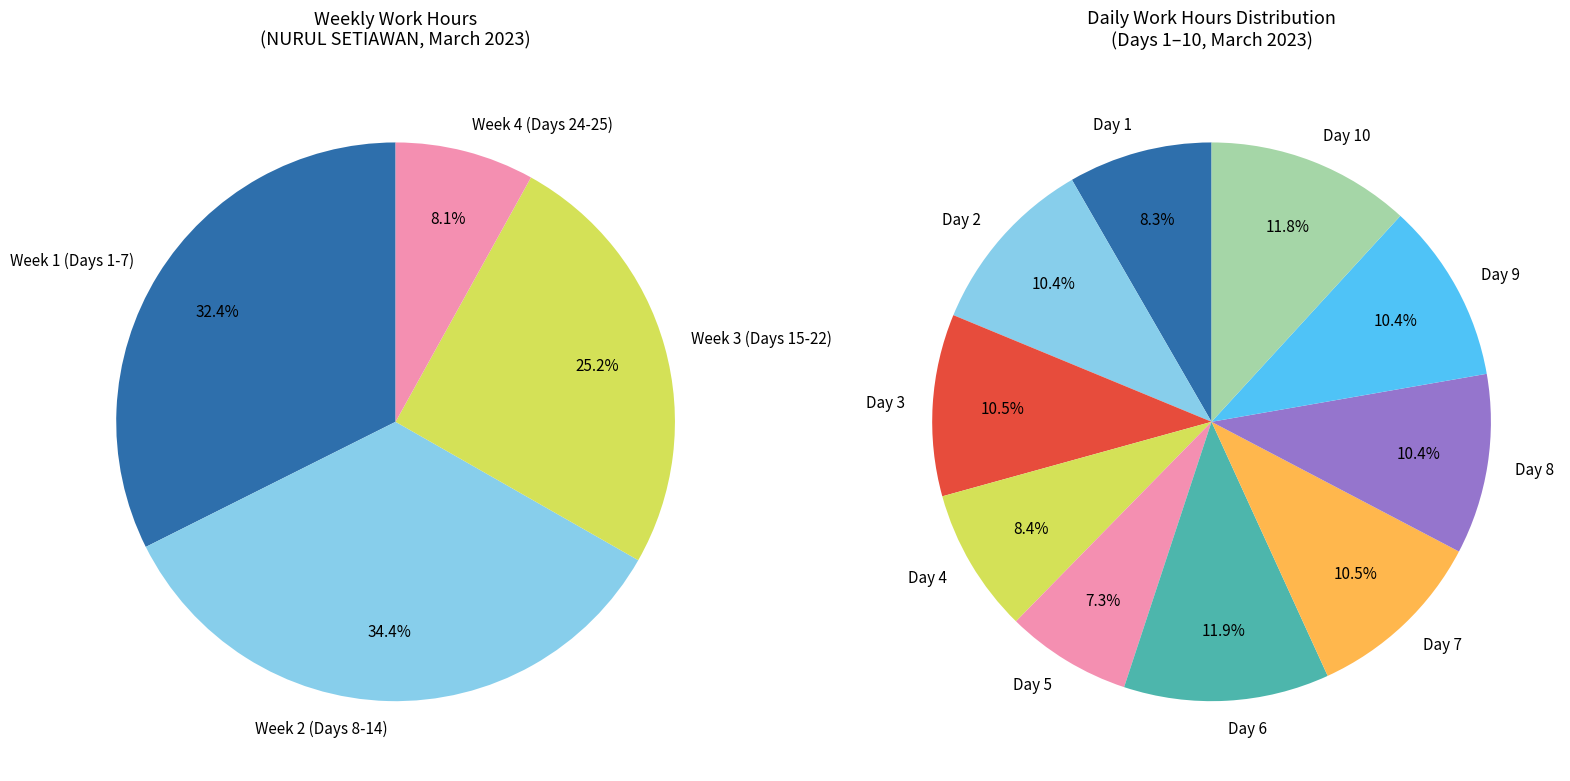

Do Day 2 and Day 12 together represent more than half of the pie?

No